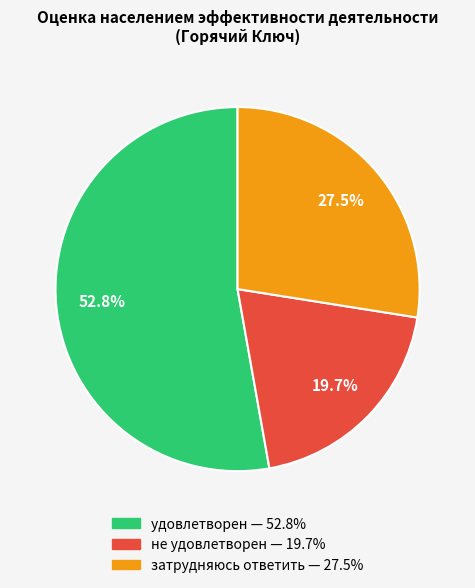

How many slices are in this pie chart?

3